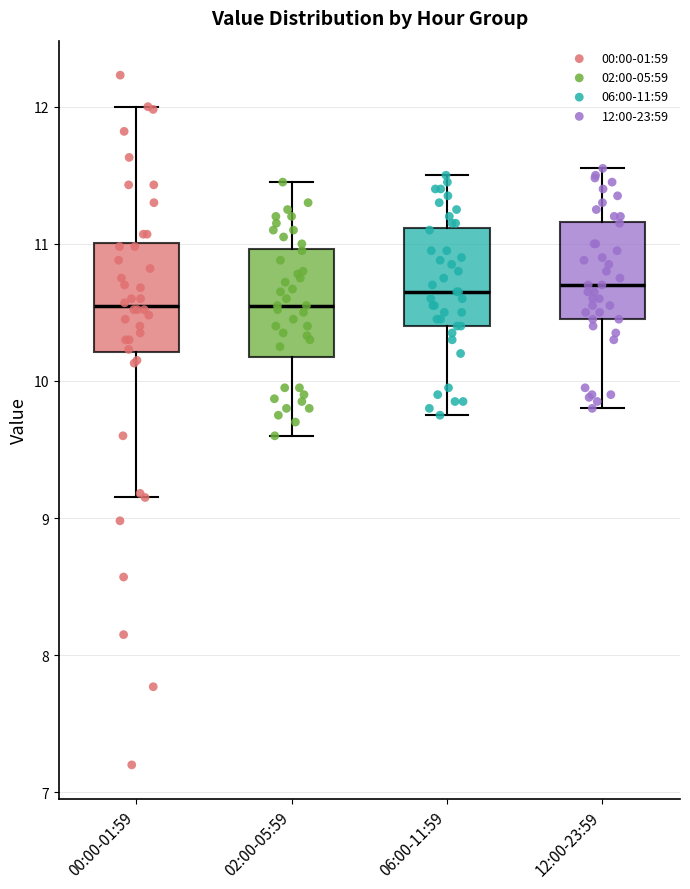

Reading left to right, read every box against the y-axis: the position of its median line, the range the box covers, and the ends of its whiskers. The values are not printed on the chart, so give them approximately, as read against the axis.

00:00-01:59: median 10.5, box 10.2 to 11.0, whiskers 9.2 to 12.0
02:00-05:59: median 10.6, box 10.2 to 11.0, whiskers 9.6 to 11.5
06:00-11:59: median 10.7, box 10.4 to 11.1, whiskers 9.8 to 11.5
12:00-23:59: median 10.7, box 10.5 to 11.2, whiskers 9.8 to 11.6